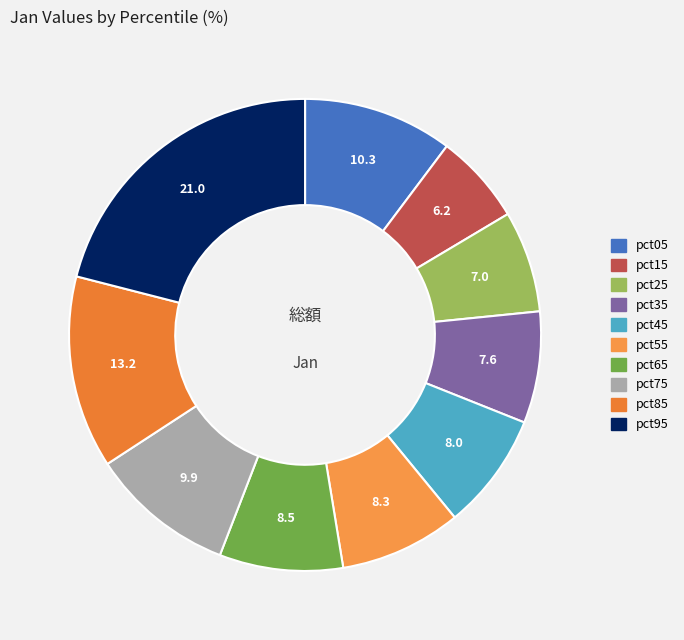

To the nearest percent, what percentage of the pie is pct45?

8%